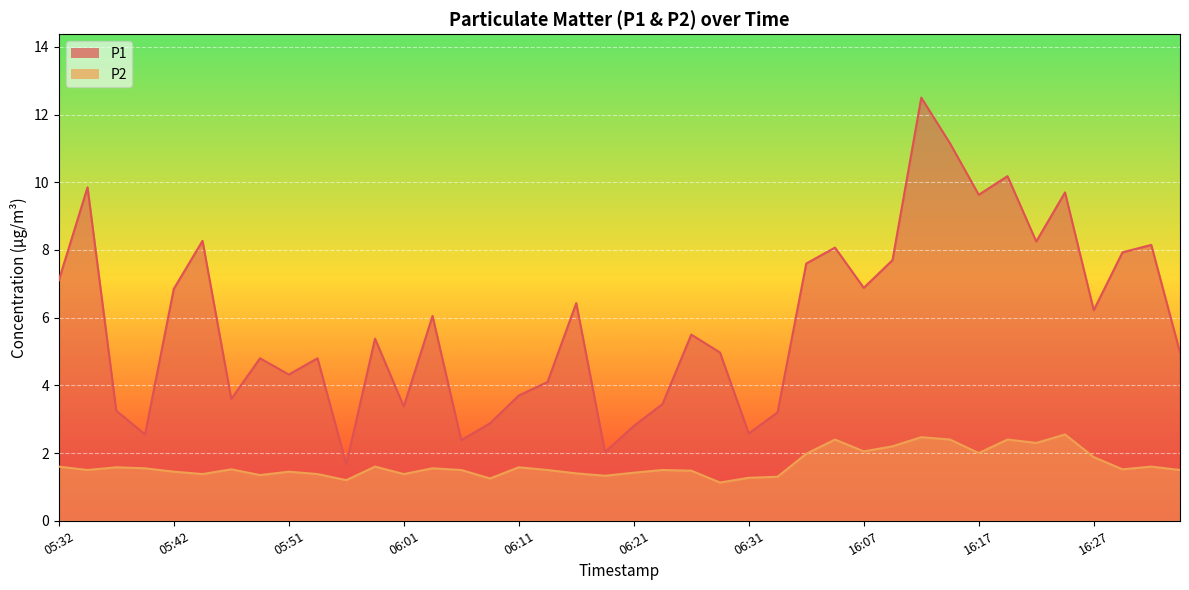

What is the value of the P2 point at the 31st from the left?

2.5